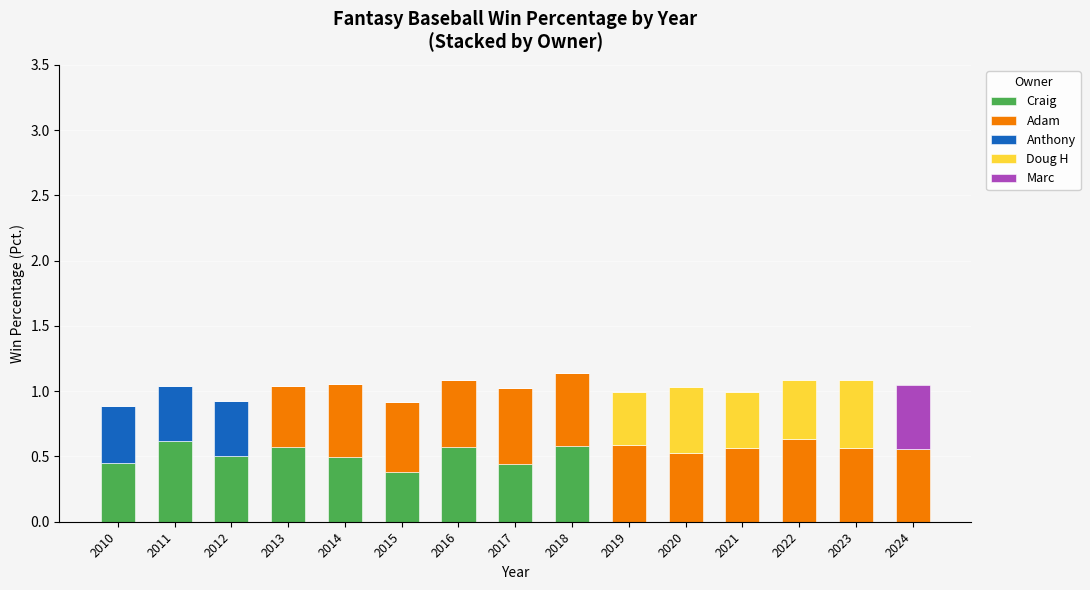

What is the total value across all series at 2024?

1.0